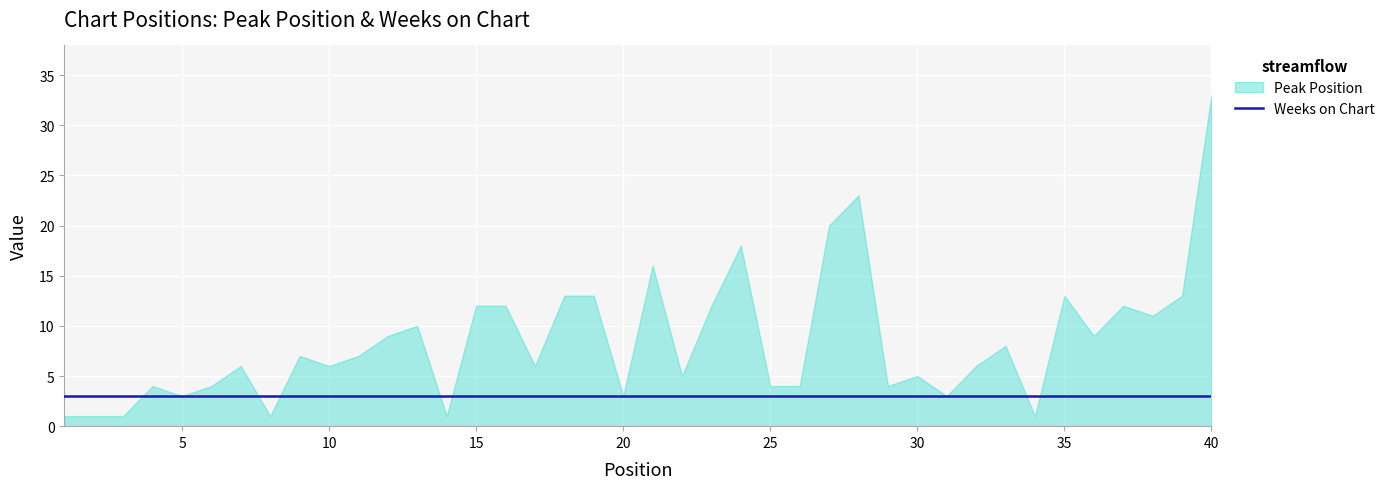

Reading left to right, transcribe all the data shown in this chart.

Peak Position: 1	1	1	4	3	4	6	1	7	6	7	9	10	1	12	12	6	13	13	3	16	5	12	18	4	4	20	23	4	5	3	6	8	1	13	9	12	11	13	33
Weeks on Chart: 3	3	3	3	3	3	3	3	3	3	3	3	3	3	3	3	3	3	3	3	3	3	3	3	3	3	3	3	3	3	3	3	3	3	3	3	3	3	3	3